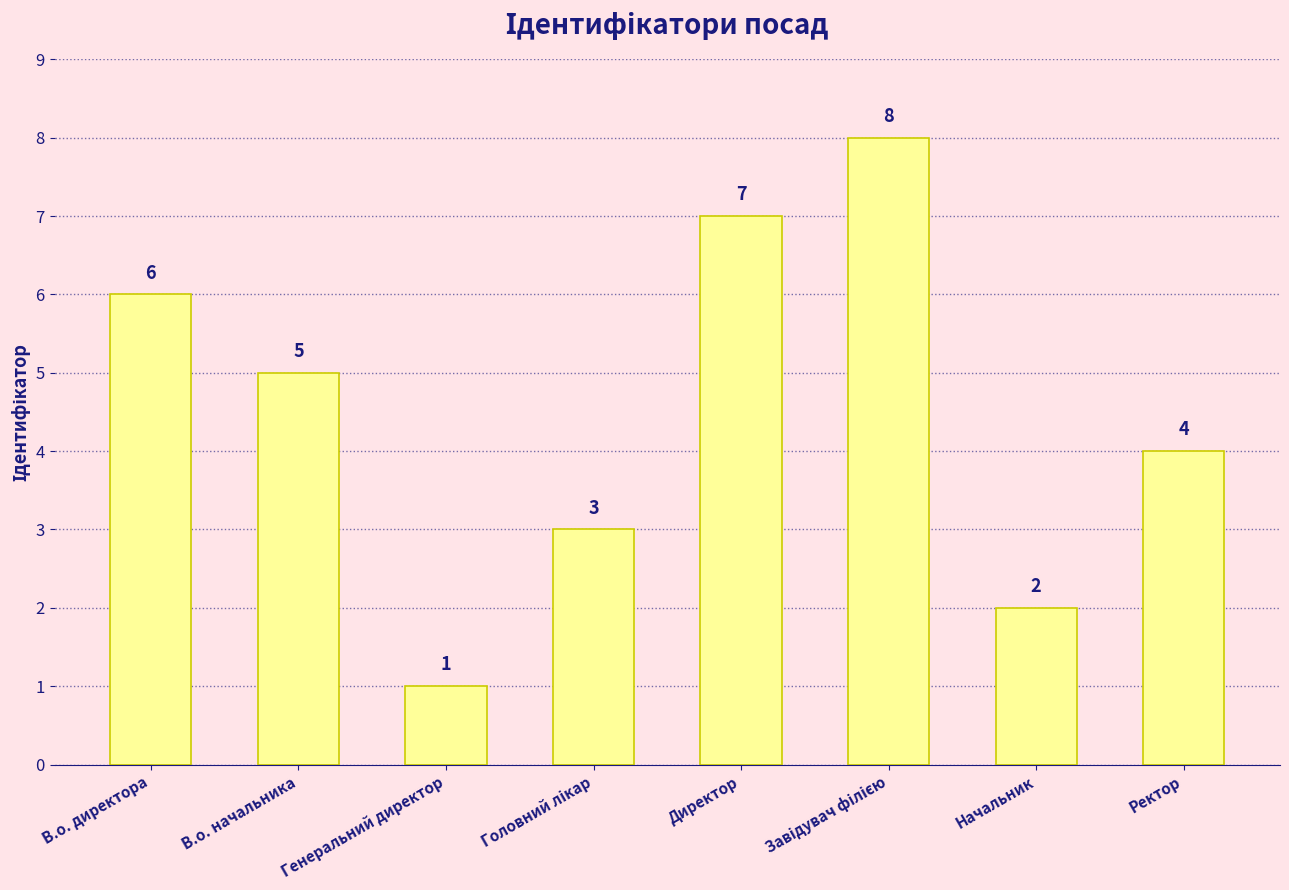

True or false: the data shows 4 at Начальник.

False